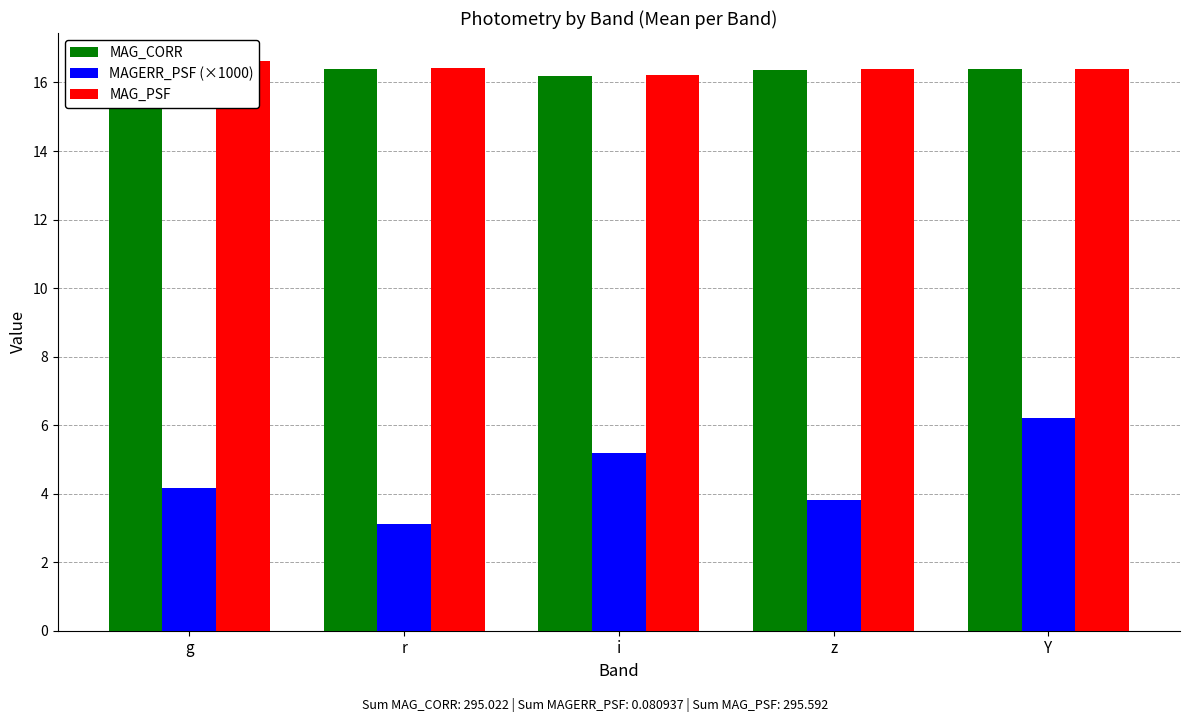

What position from the left is r?

2